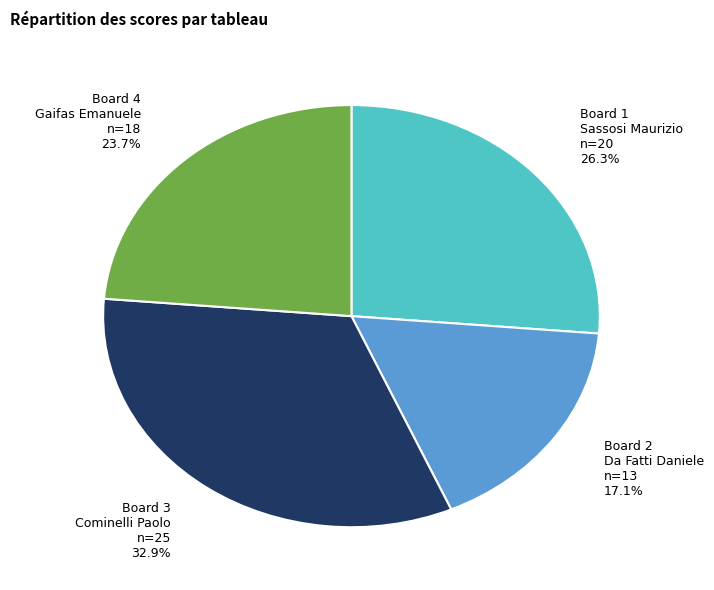

What is the ratio of the value at Board 3 Cominelli Paolo to the value at Board 4 Gaifas Emanuele?

1.4